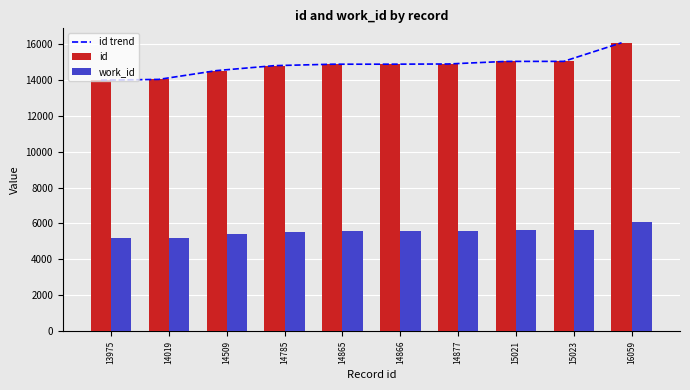

List the series in order of their peak value, lowest first.

work_id, id trend, id